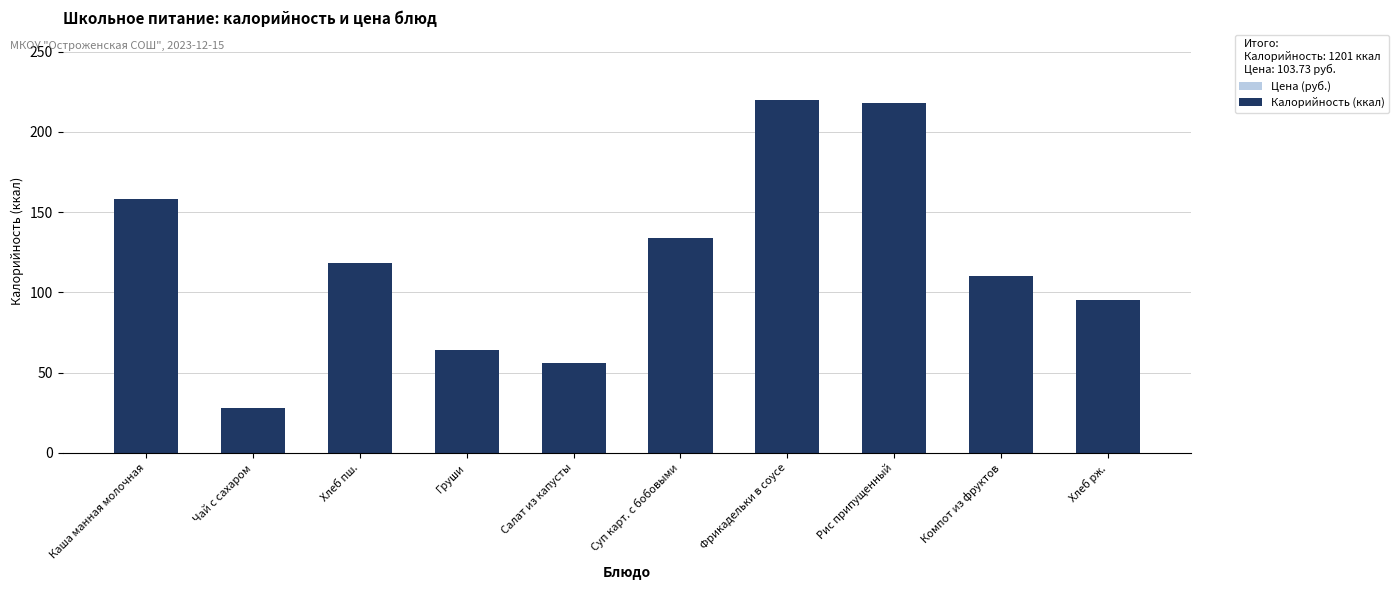

Is it true that Калорийность (ккал) equals 27.0 at Салат из капусты?

False